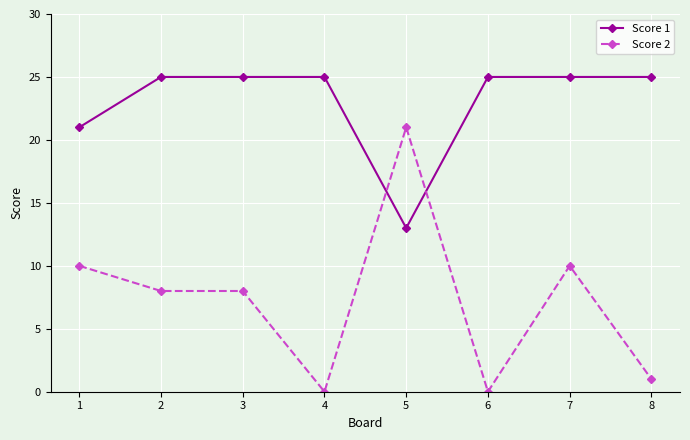

How many distinct data groups are displayed?

2